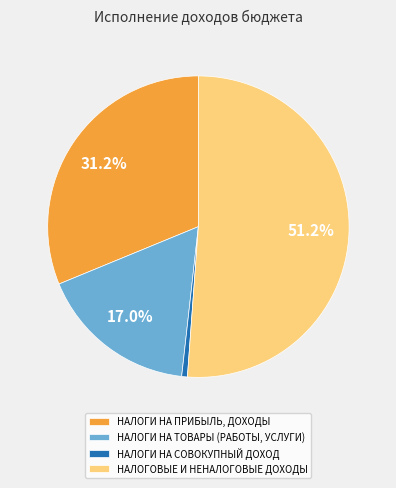

What percentage is the НАЛОГИ НА ТОВАРЫ (РАБОТЫ, УСЛУГИ) slice, to the nearest percent?

17%